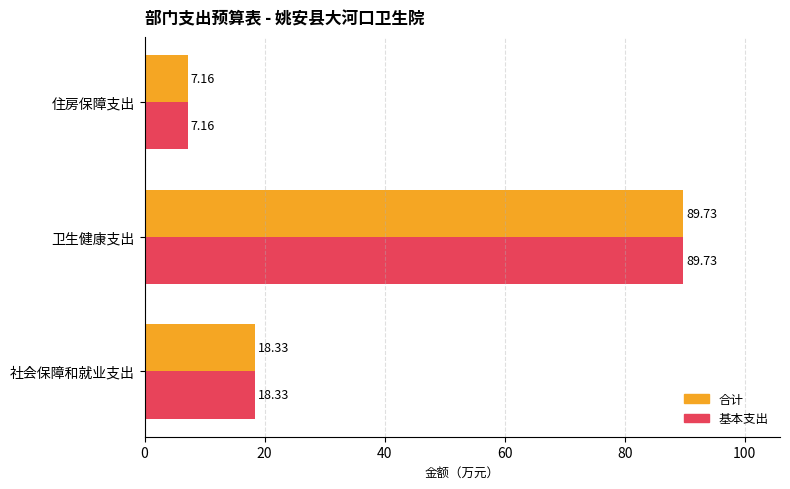

List the labels in order of 基本支出 value, largest first.

卫生健康支出, 社会保障和就业支出, 住房保障支出